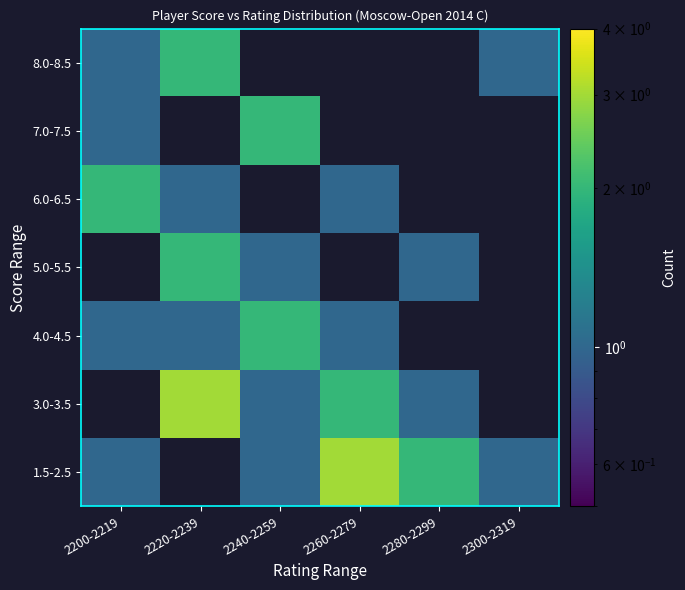

The value of 6.0-6.5 at 2260-2279 is 1.0. True or false?

True